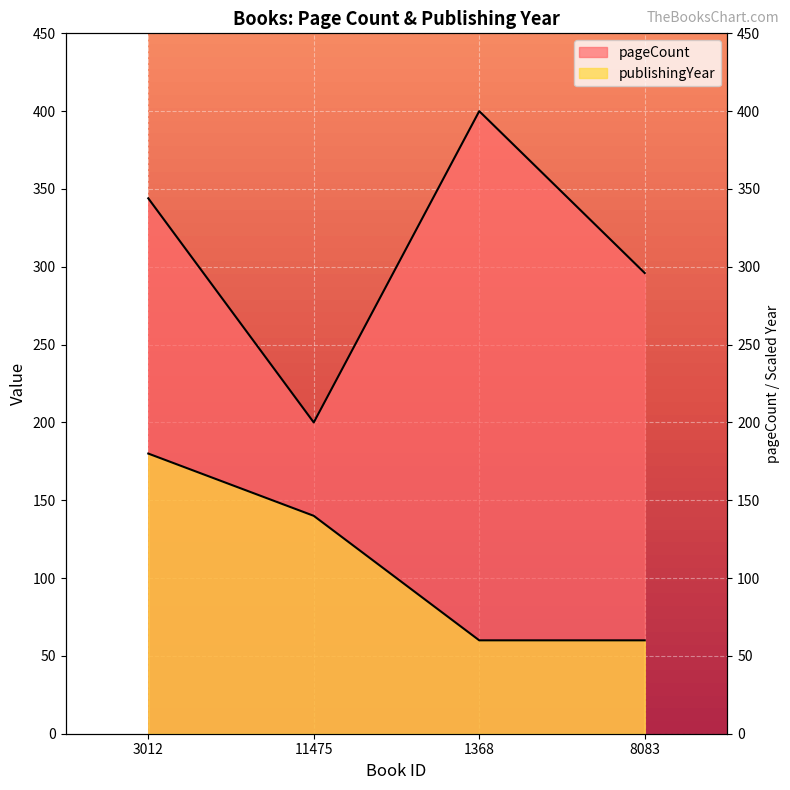

Rank the series by their average value, from highest to lowest.

pageCount, publishingYear